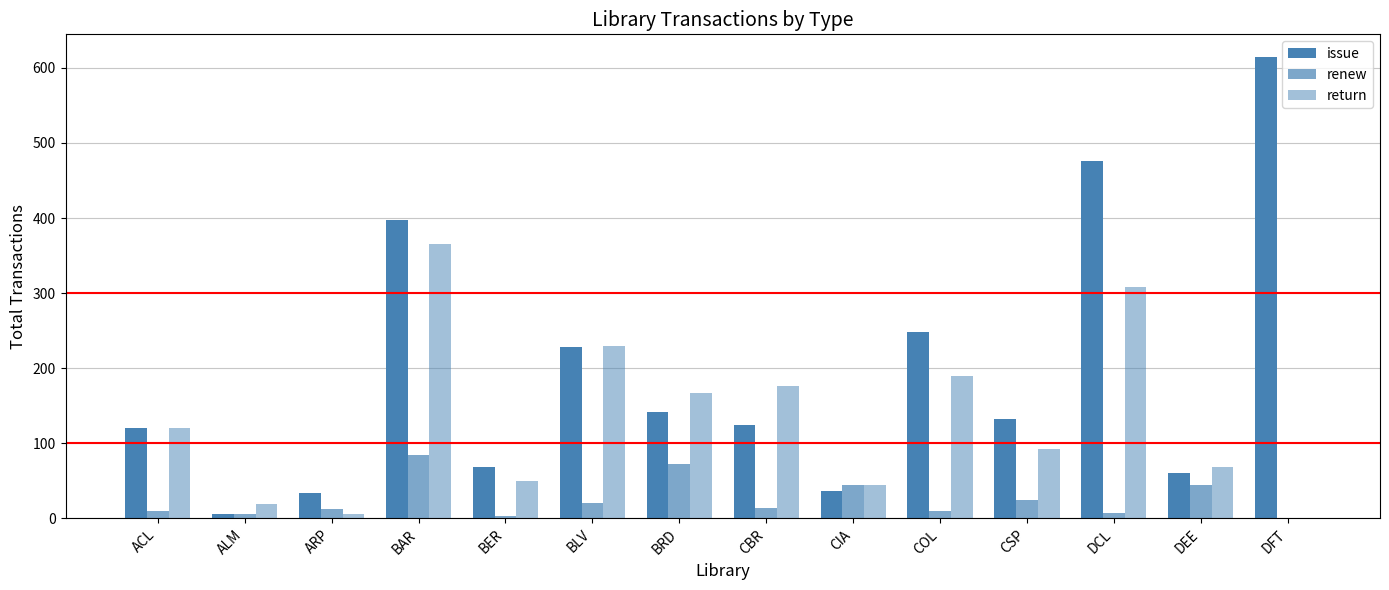

How many groups of bars are there?

14